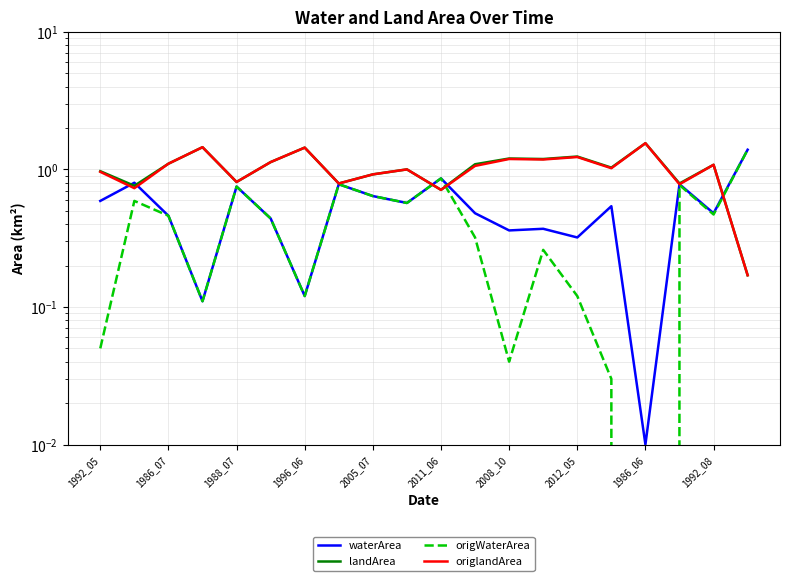

What is the difference between the landArea values at 1988_07 and 1992_08?

0.3